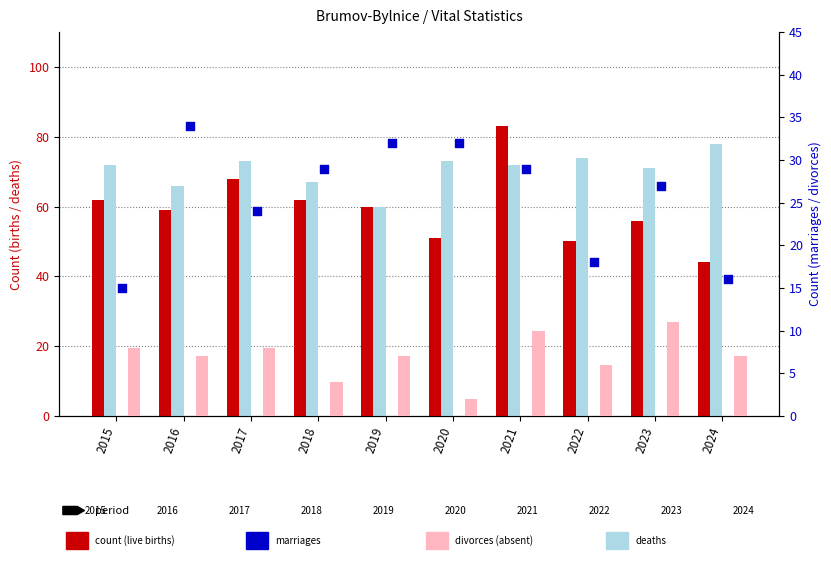

At which category is the sum across all series the highest?

2021